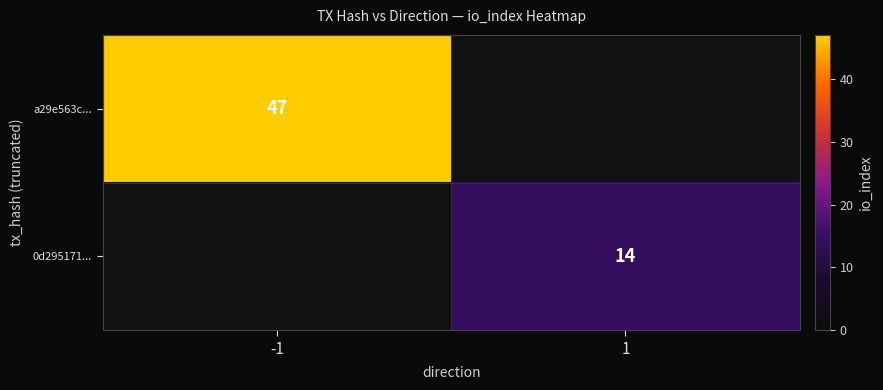

Is it true that a29e563c... equals 47 at -1?

True